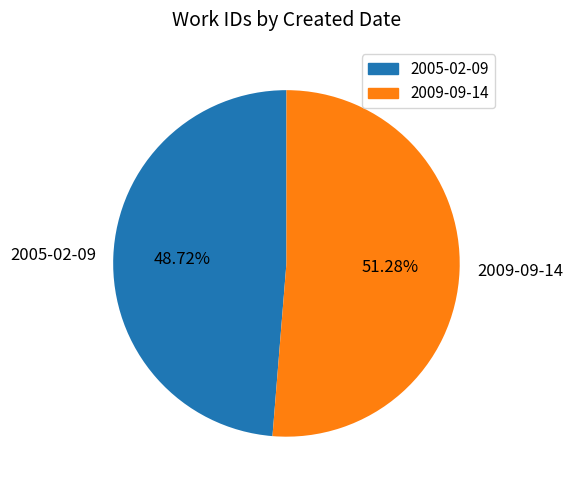

Which category has the smallest portion of the pie?

2005-02-09